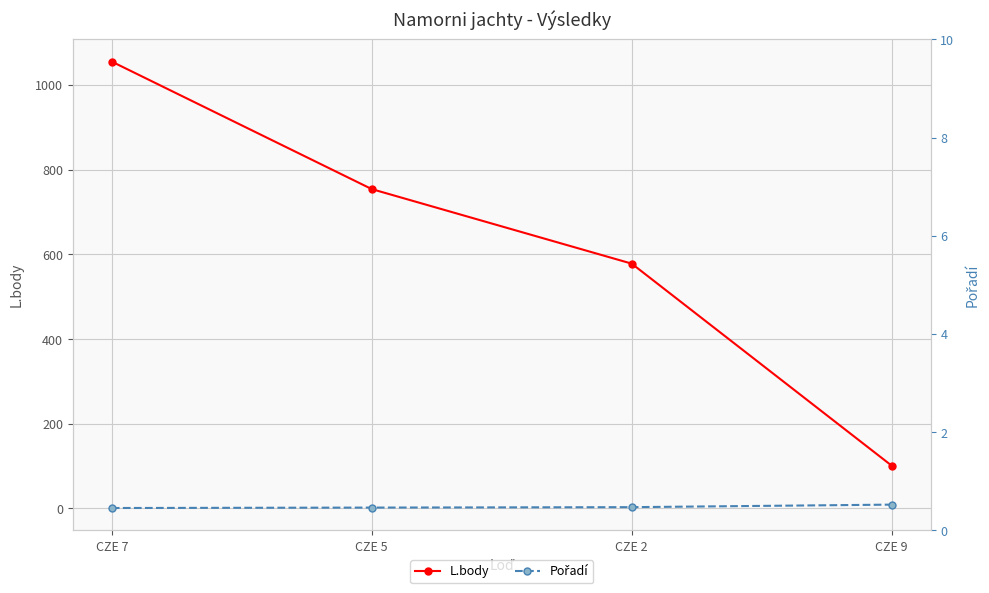

Is the value of Pořadí at CZE 7 greater than the value of L.body at CZE 7?

No